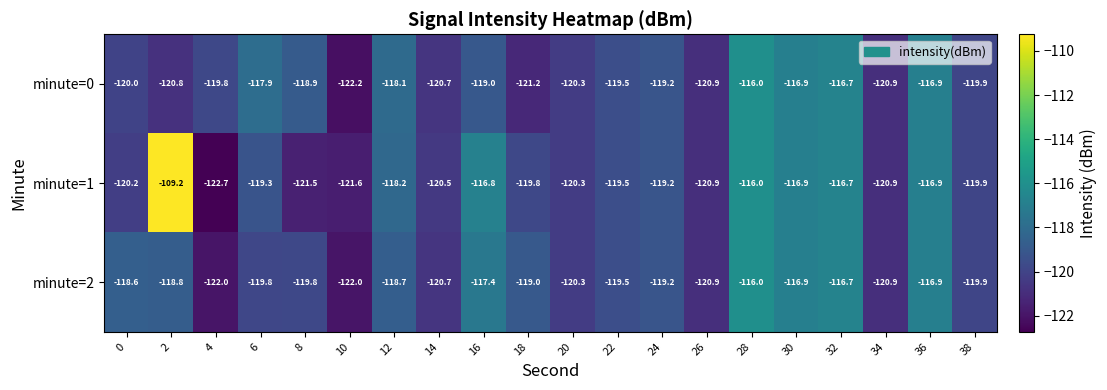

What is the difference between the second highest and second lowest values in the minute=0 series?

4.5